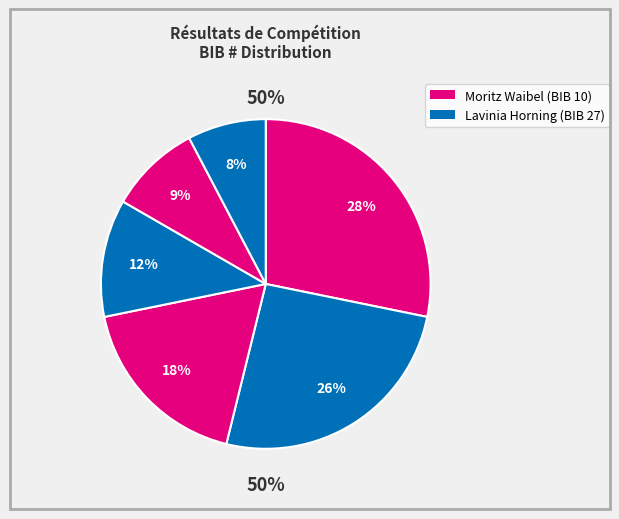

To the nearest percent, what portion does 10 - Moritz Waibel represent?

28%